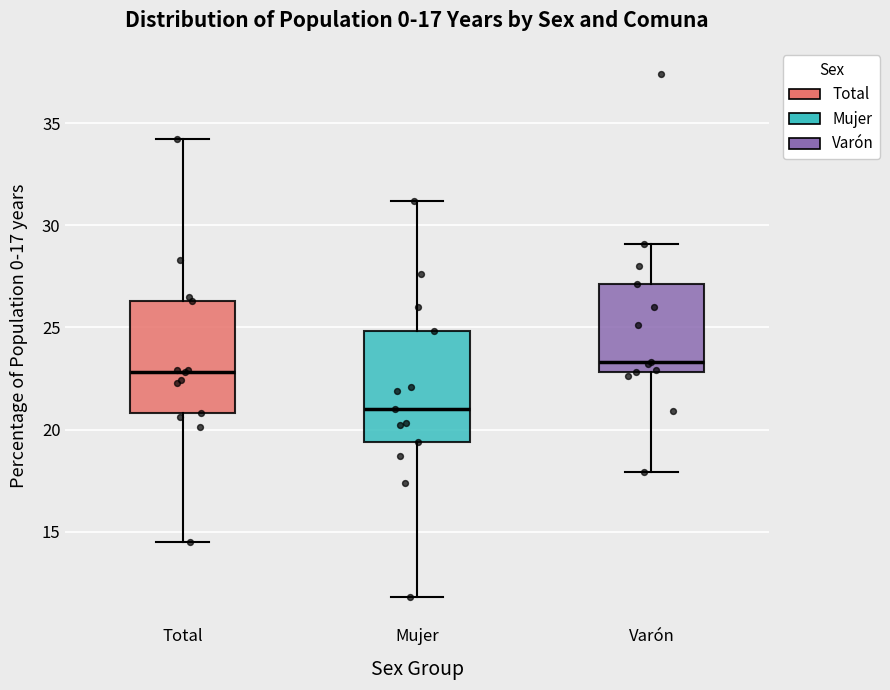

Which box's median line is the highest?

Varón